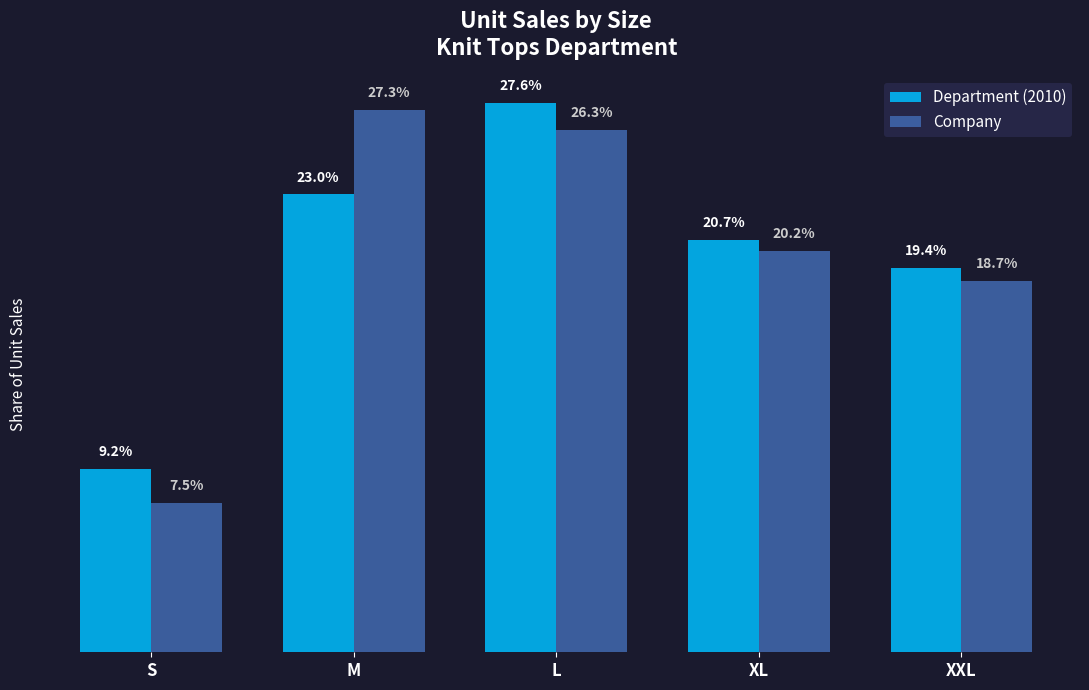

What is the average value of the Company series?

0.2